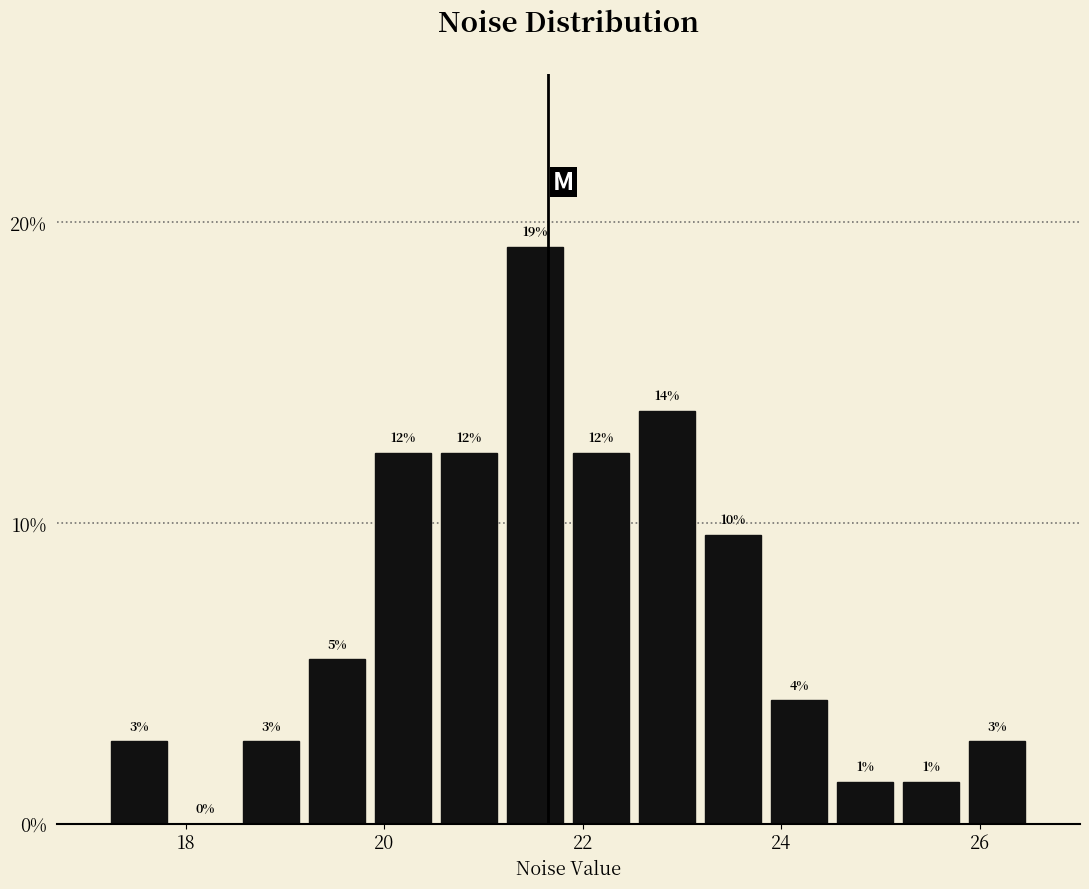

Read against the x-axis, roughly where is the centre of the tallest bar?

21.6